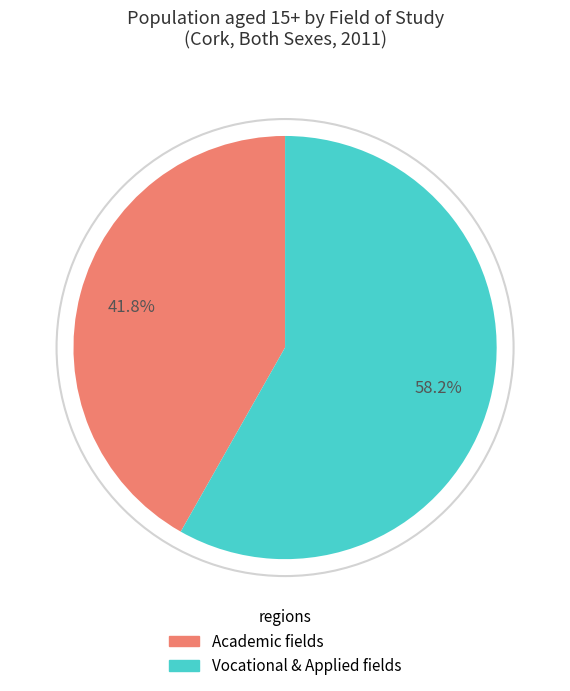

How many segments does this pie chart have?

2